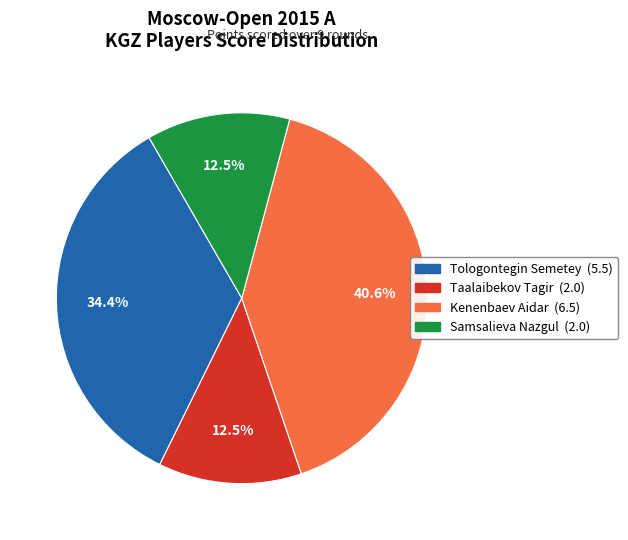

Does Kenenbaev Aidar represent more than half of the total?

No